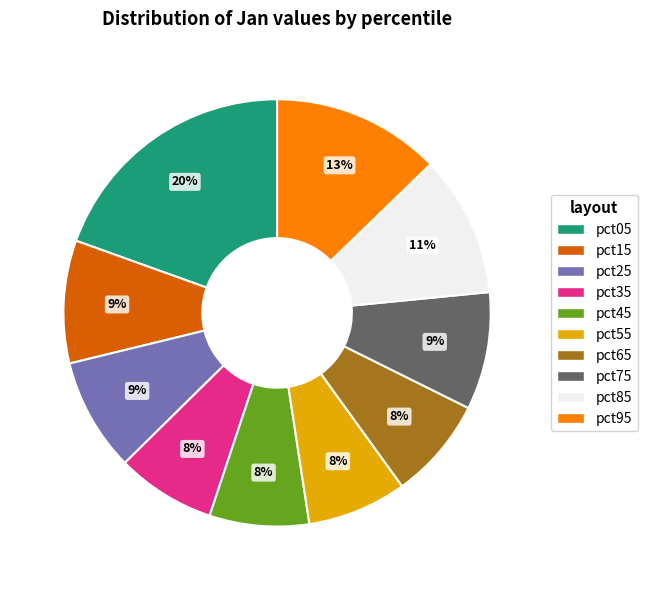

To the nearest percent, what is the combined percentage of pct05 and pct35?

27%